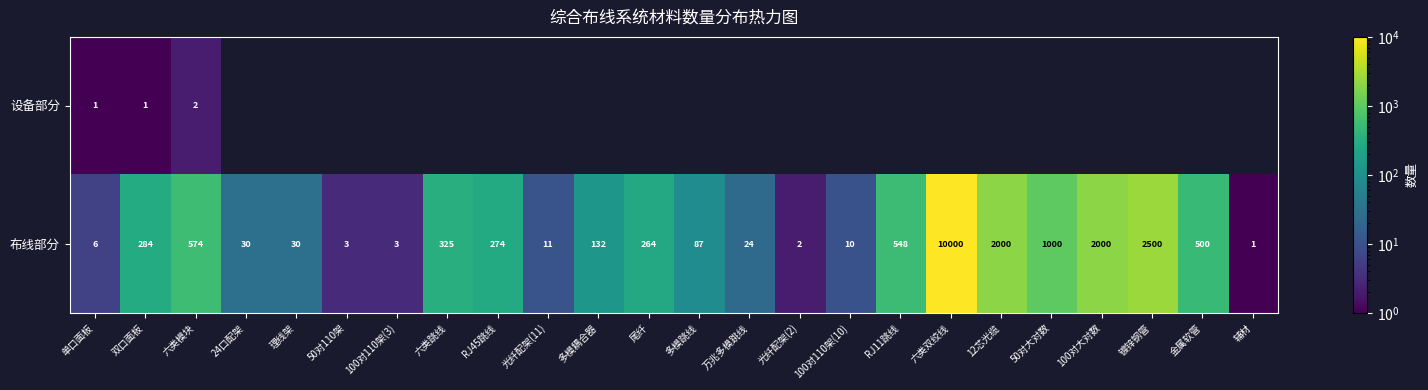

At which label does 布线部分 reach its minimum?

辅材